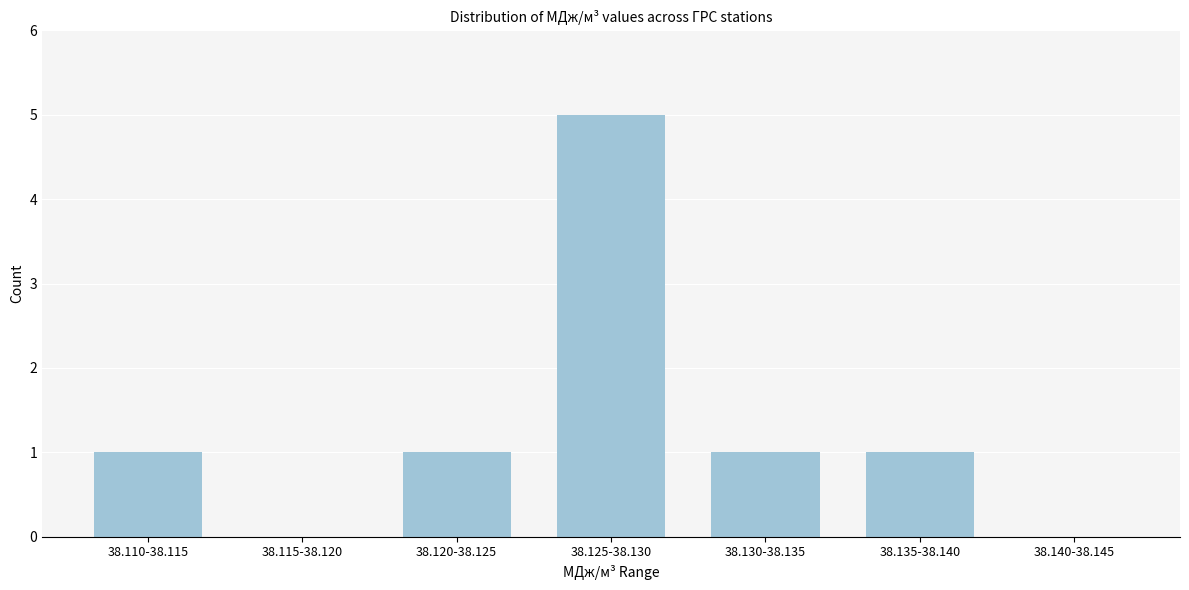

Reading left to right, list all the values displayed in this chart.

38.110-38.115=1	38.115-38.120=0	38.120-38.125=1	38.125-38.130=5	38.130-38.135=1	38.135-38.140=1	38.140-38.145=0